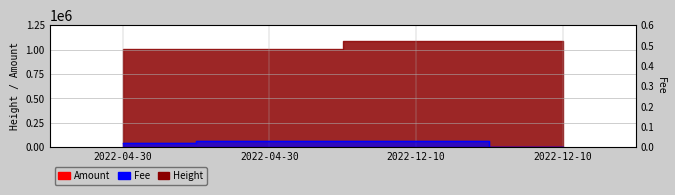

How many times do Amount and Fee cross each other?

2